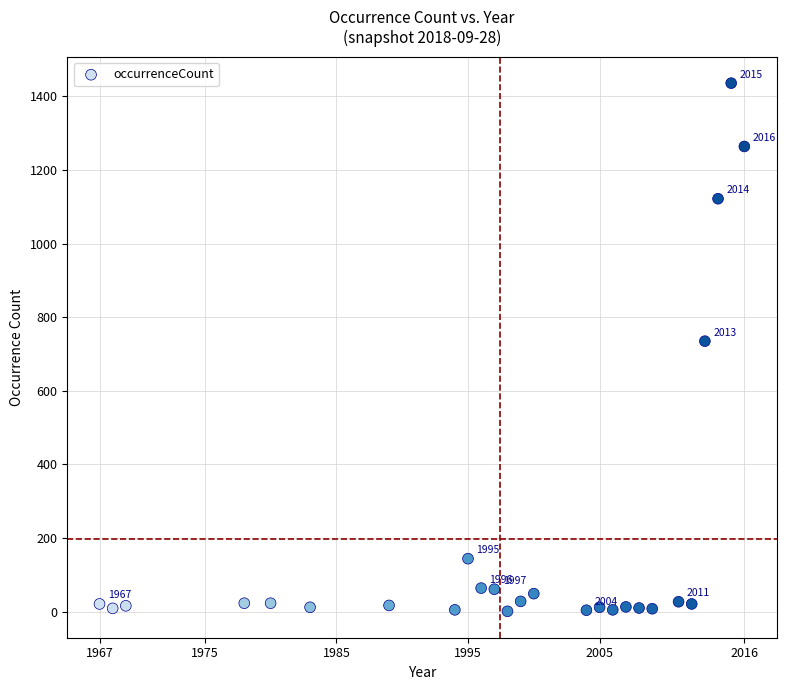

What Y value in the scatter plot is closest to 718?

735